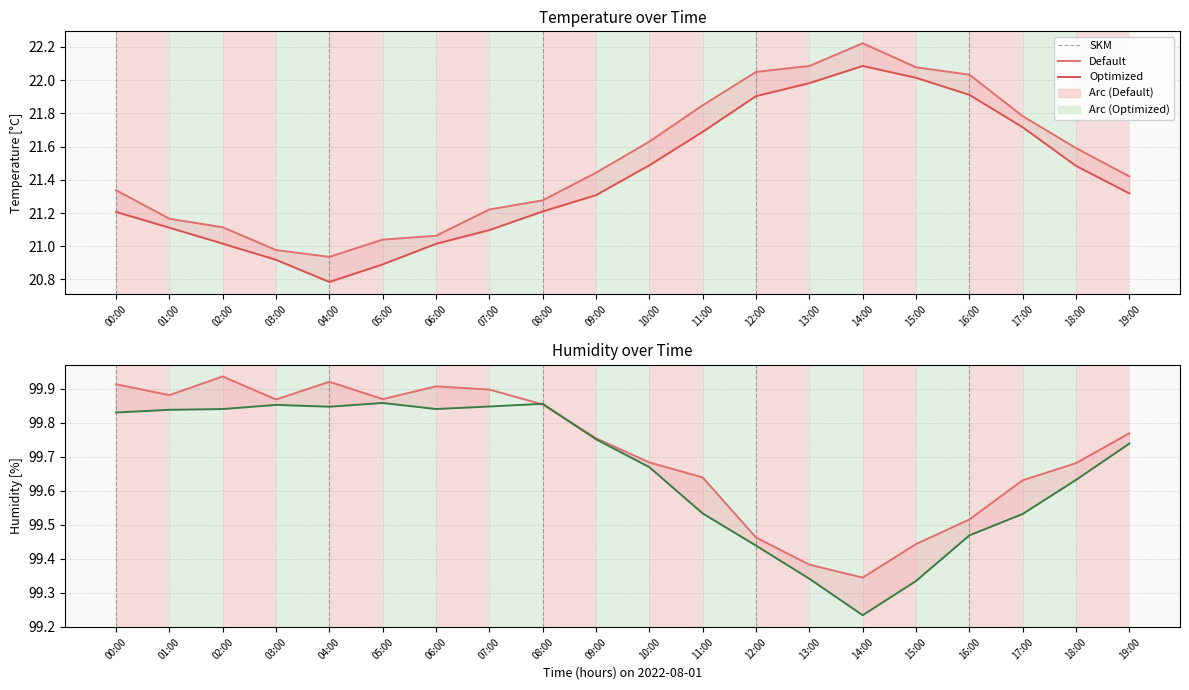

Count the number of data series in this chart.

2